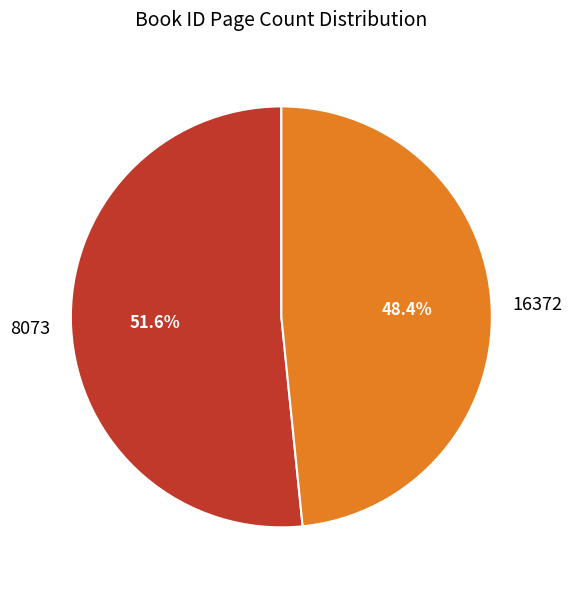

To the nearest percent, what portion does 16372 represent?

48%